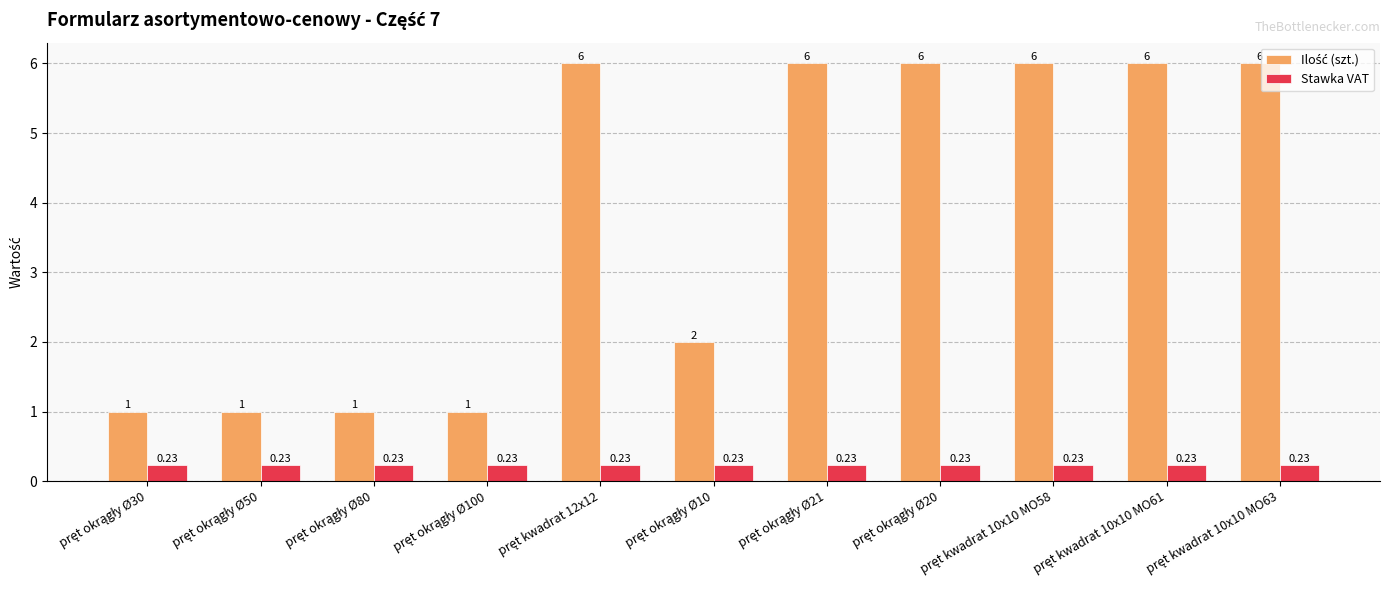

At how many categories does at least one series exceed 4?

6